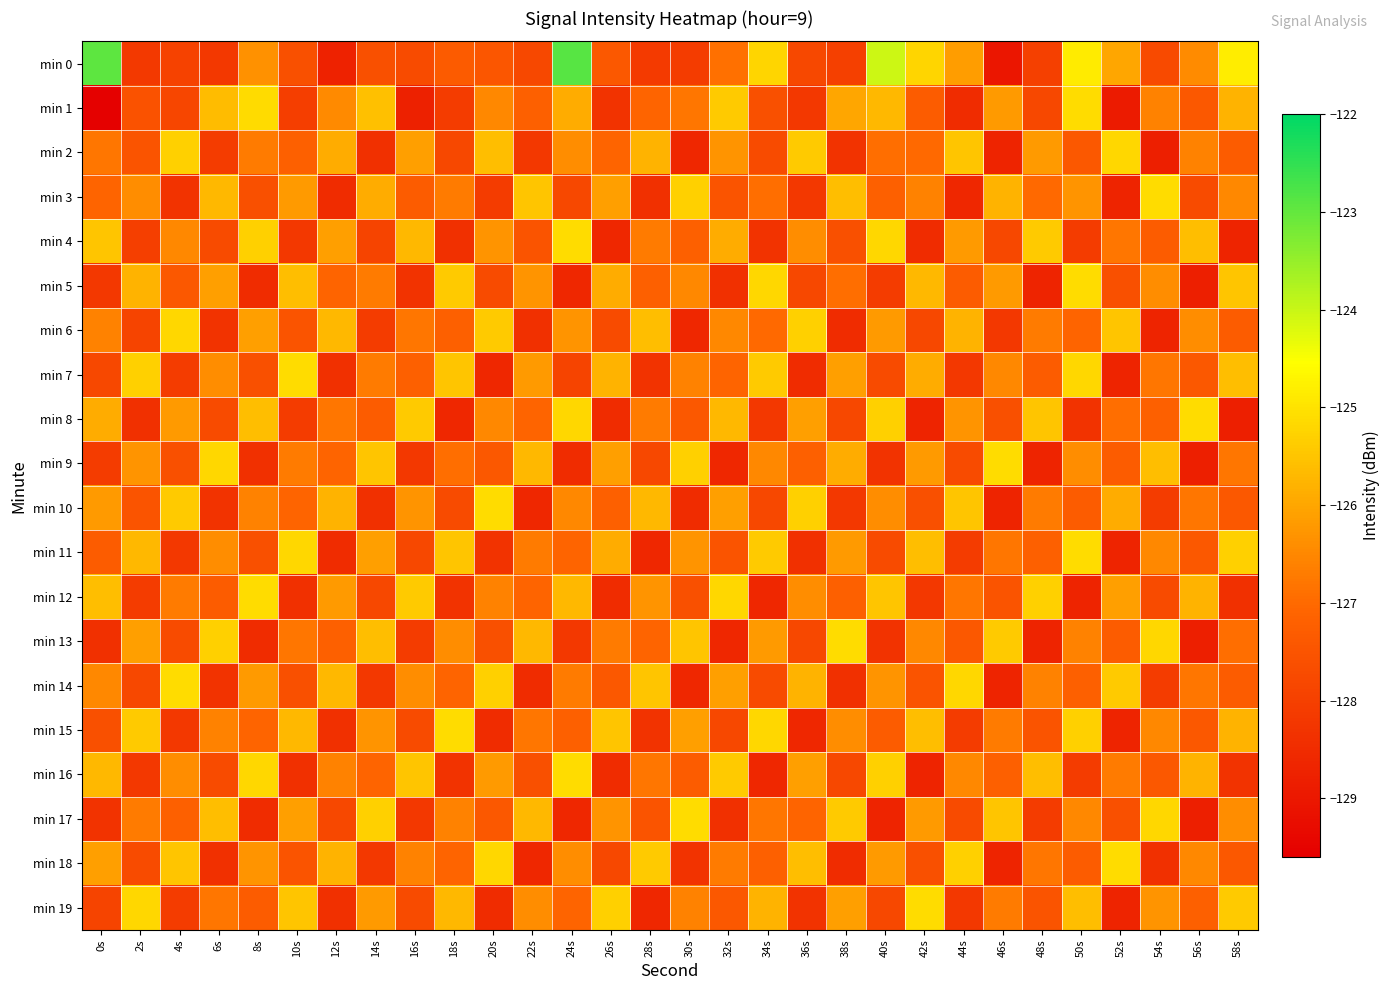

Which label corresponds to the smallest value in the chart?

0s